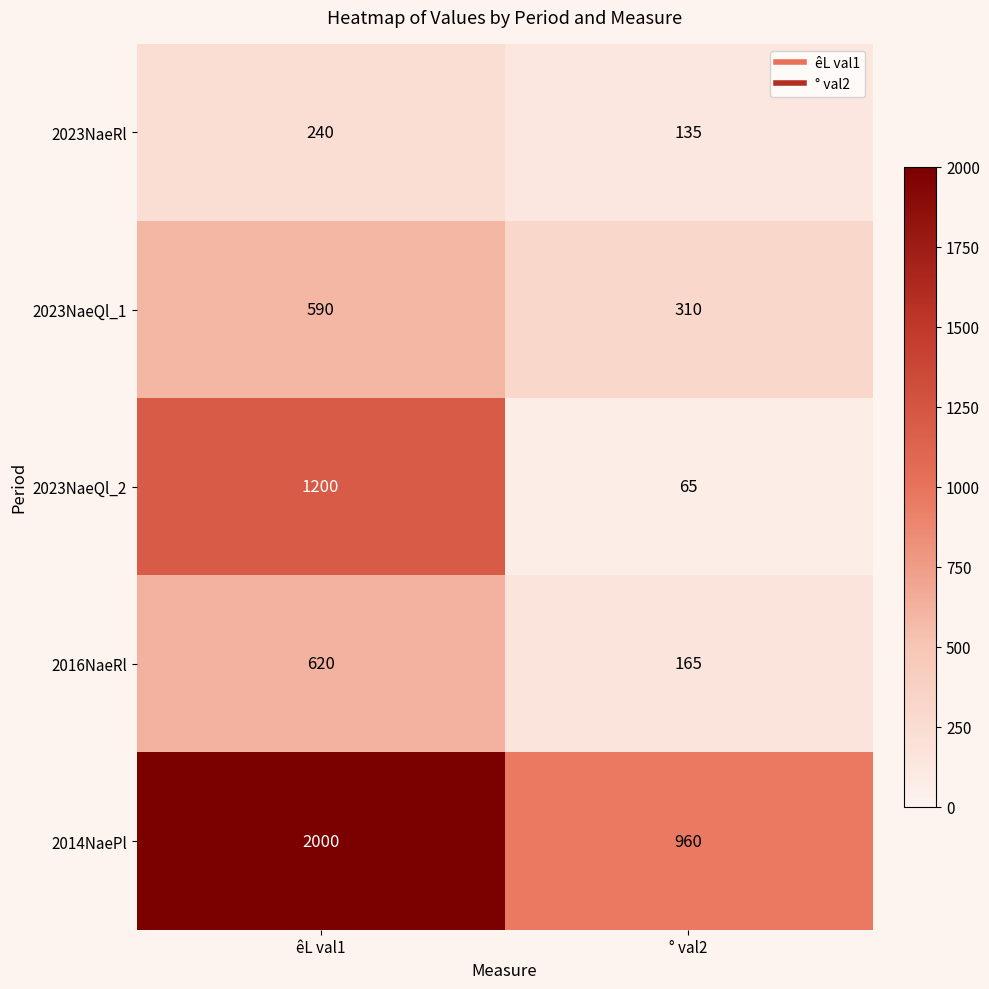

The value of 2014NaePl at ° val2 is 1583. True or false?

False